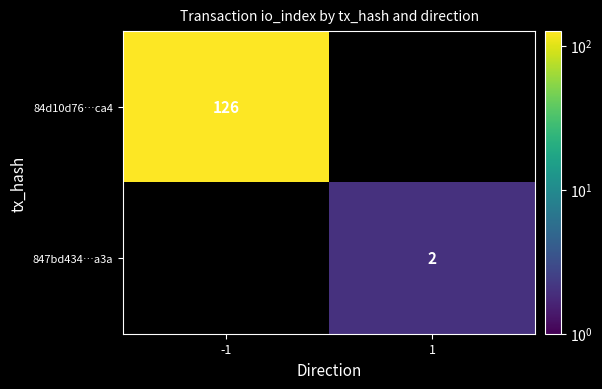

Is the value of 84d10d76…ca4 at -1 greater than the value of 847bd434…a3a at 1?

Yes